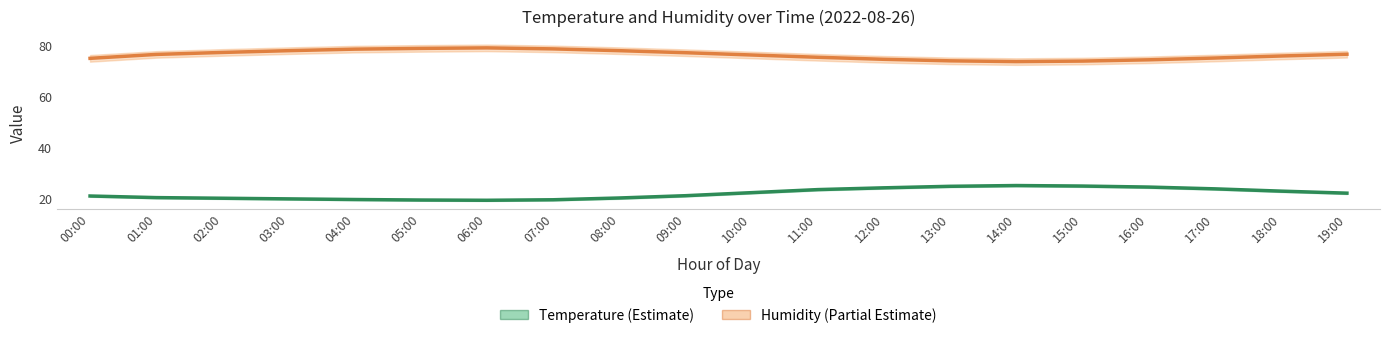

What is the label of the 13th point from the left?

12:00